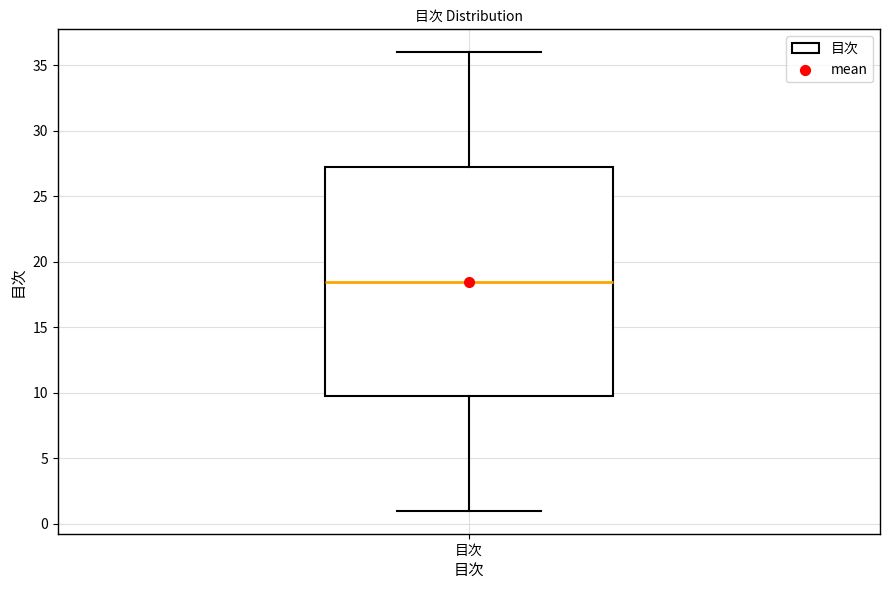

Where does the median line of the box for 目次 sit on the y-axis? The values are not printed on the chart, so give them approximately, as read against the axis.

18.5